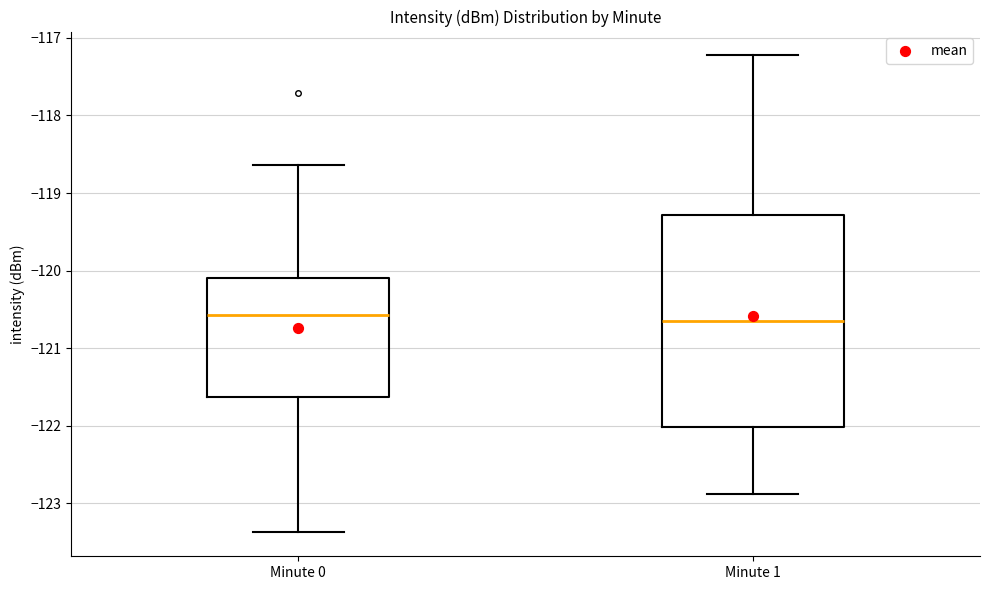

Where does the median line of the box for Minute 0 sit on the y-axis? The values are not printed on the chart, so give them approximately, as read against the axis.

-120.6